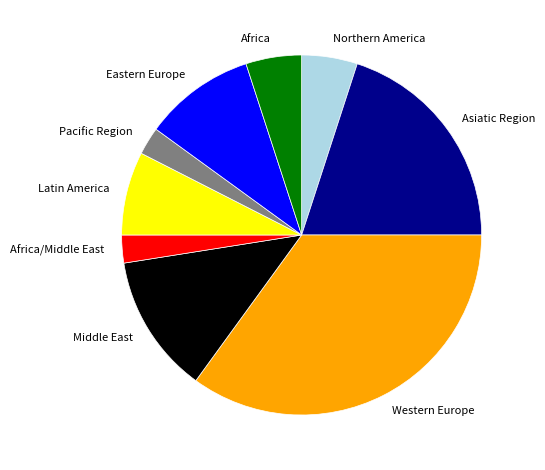

Count the number of slices in the pie.

9